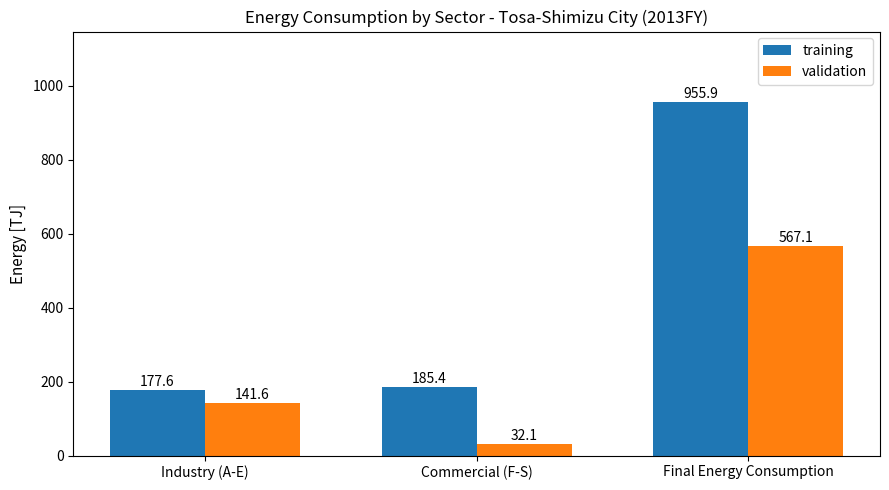

List the labels in order of validation value, largest first.

Final Energy Consumption, Industry (A-E), Commercial (F-S)